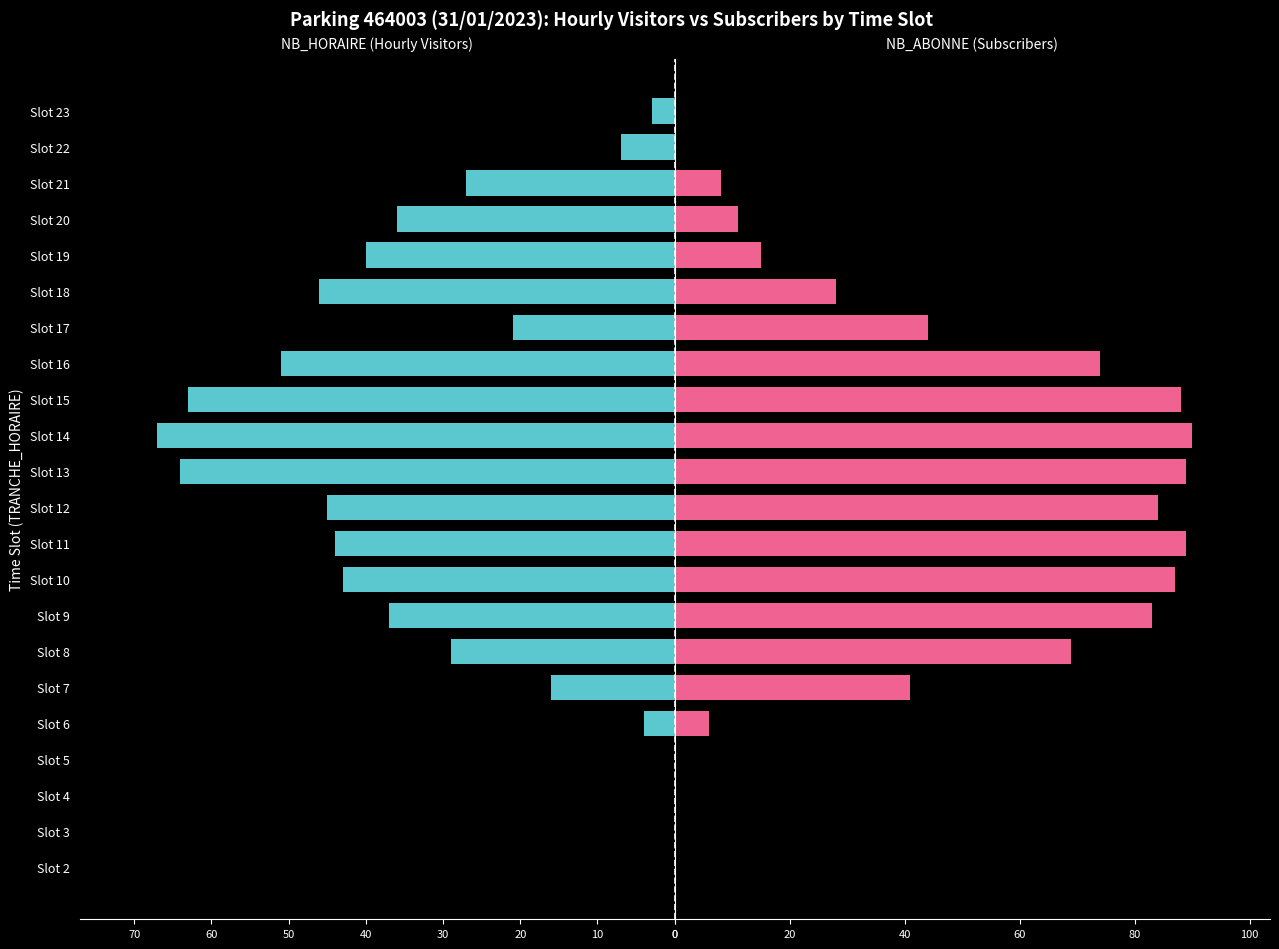

What is the maximum value for NB_HORAIRE?

67